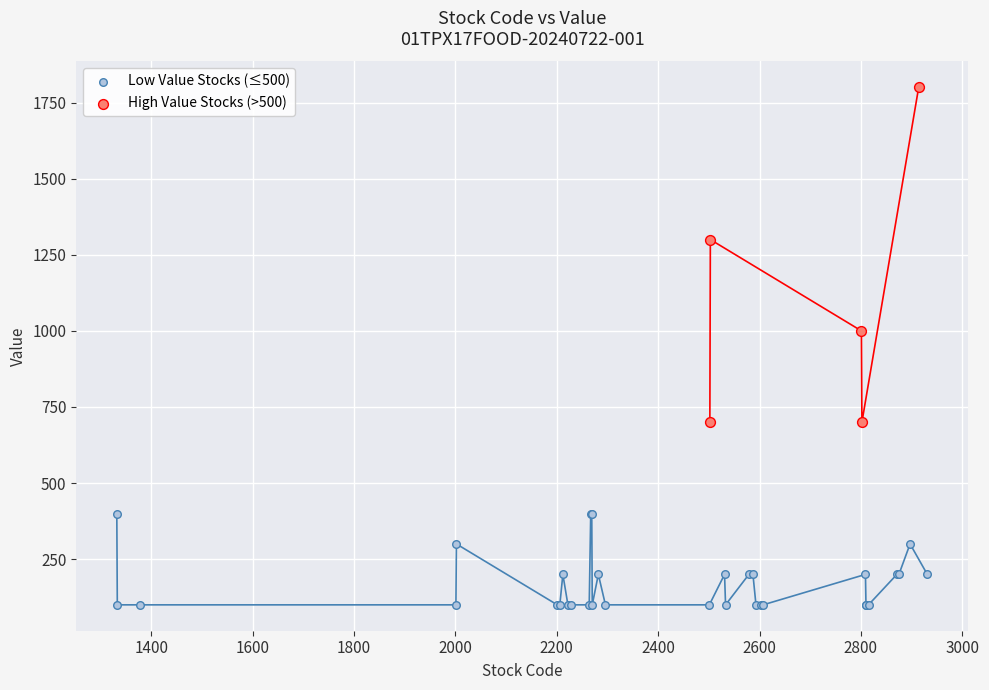

Which series contains the lowest Y value?

Low Value Stocks (≤500)